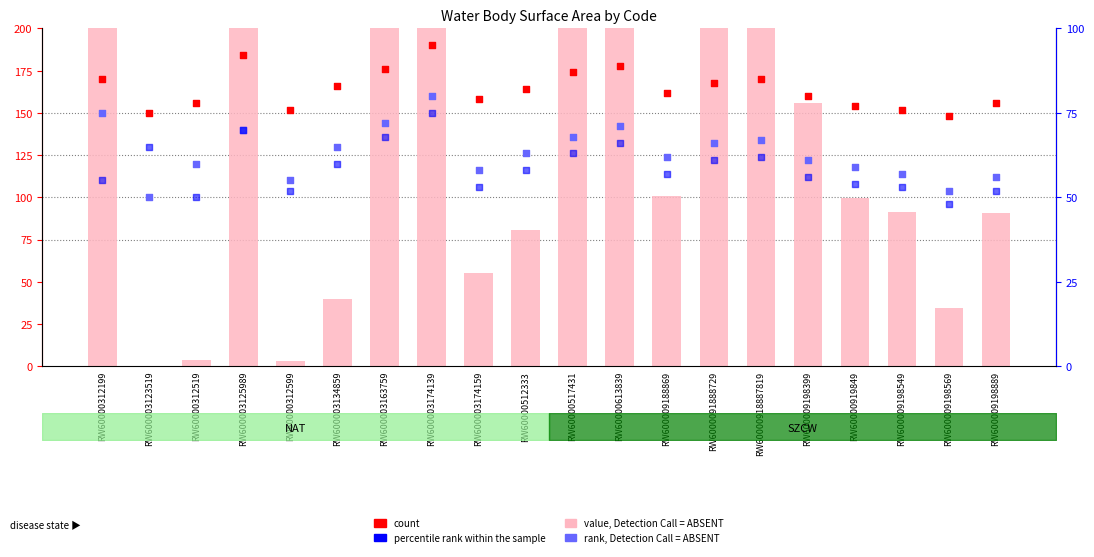

Is the value of value, Detection Call = ABSENT at RW600003174159 greater than the value of count at RW600009198399?

No